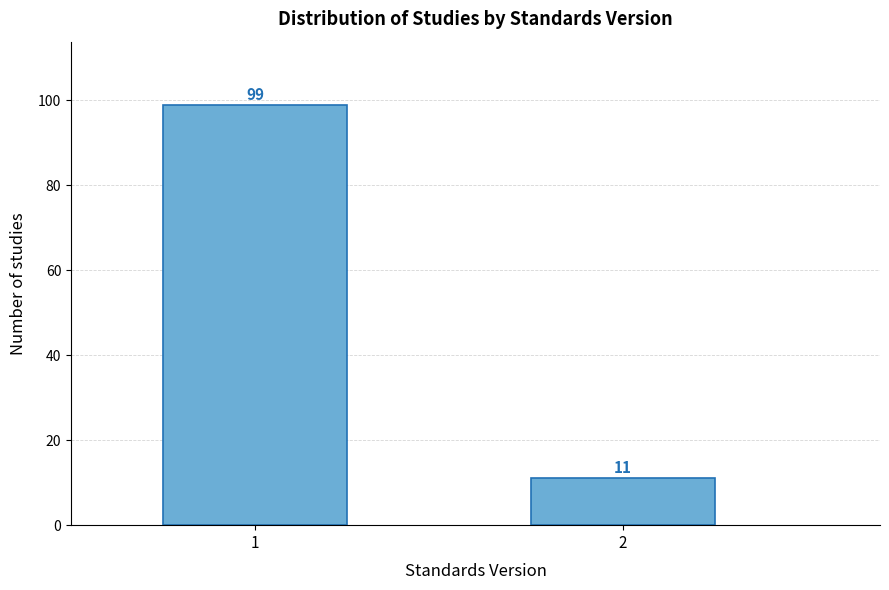

Reading left to right, transcribe all the data shown in this chart.

99	11